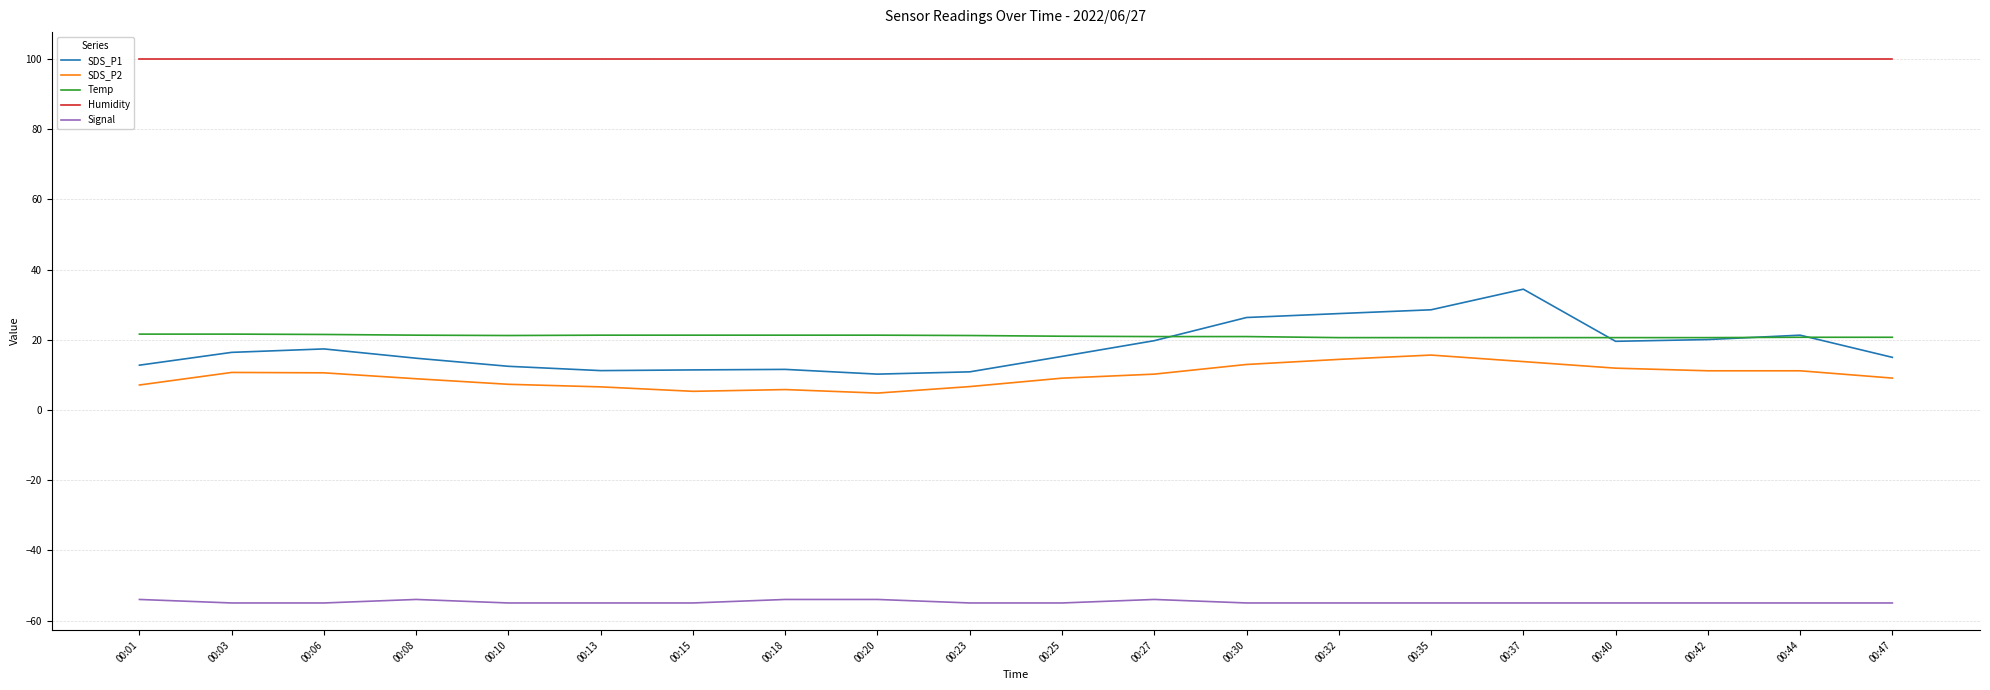

Which series has the largest total across all categories?

Humidity